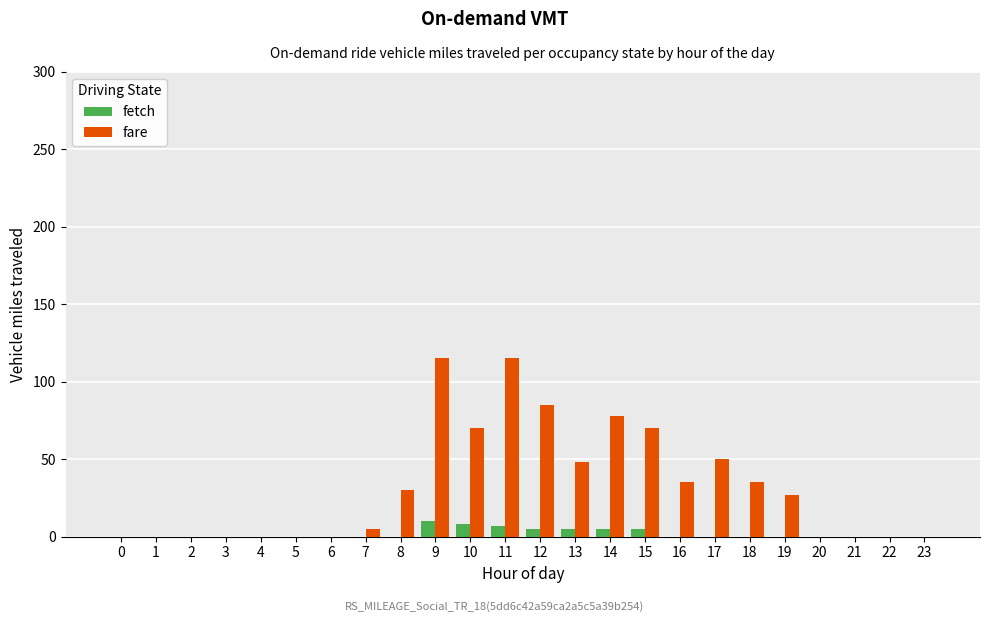

Read the fetch value at 14, to the nearest 5.

5